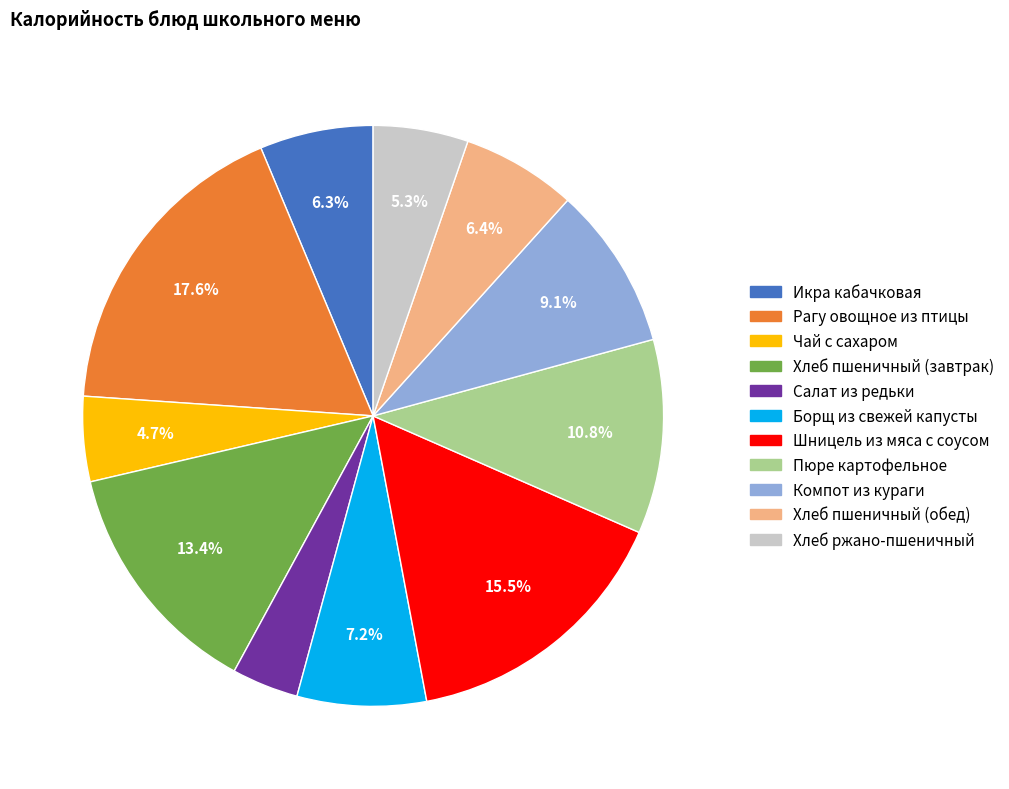

Is there any slice that represents more than half of the pie?

No